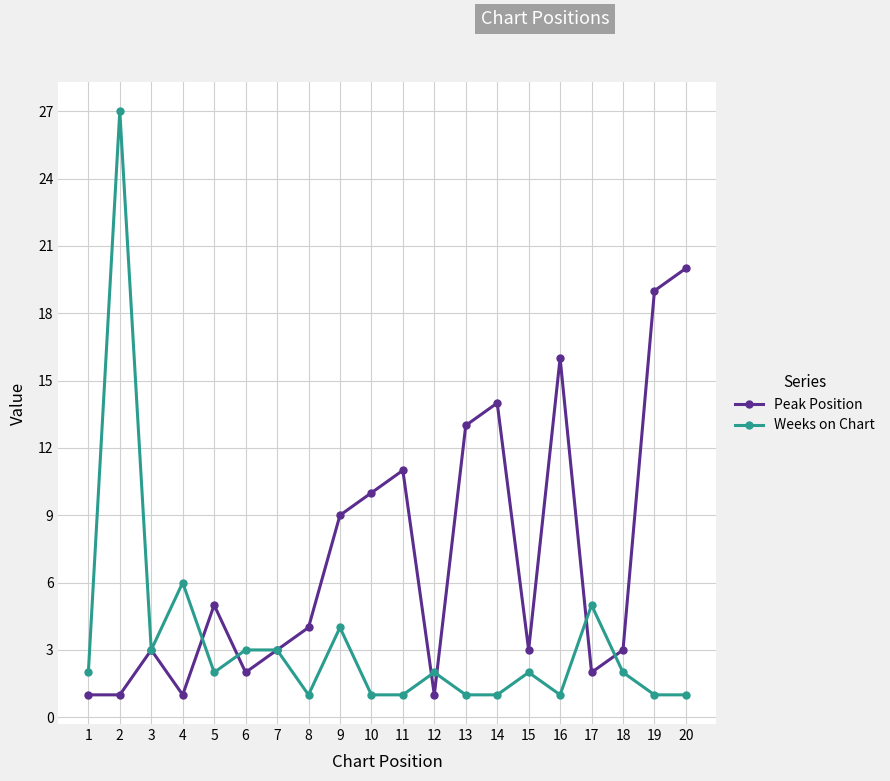

At 5, list the series in order from smallest to largest.

Weeks on Chart, Peak Position